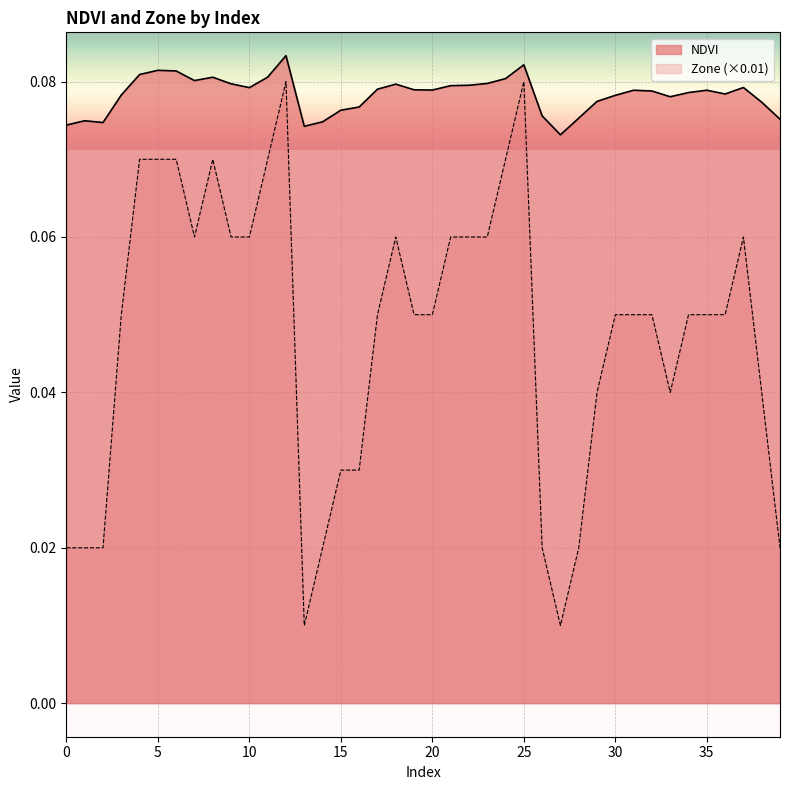

Is it true that Zone equals 0.0 at 34?

False